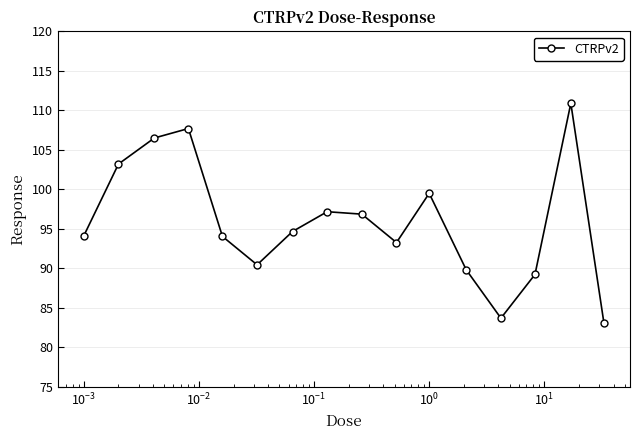

What is the value of the 5th point from the left?

94.0